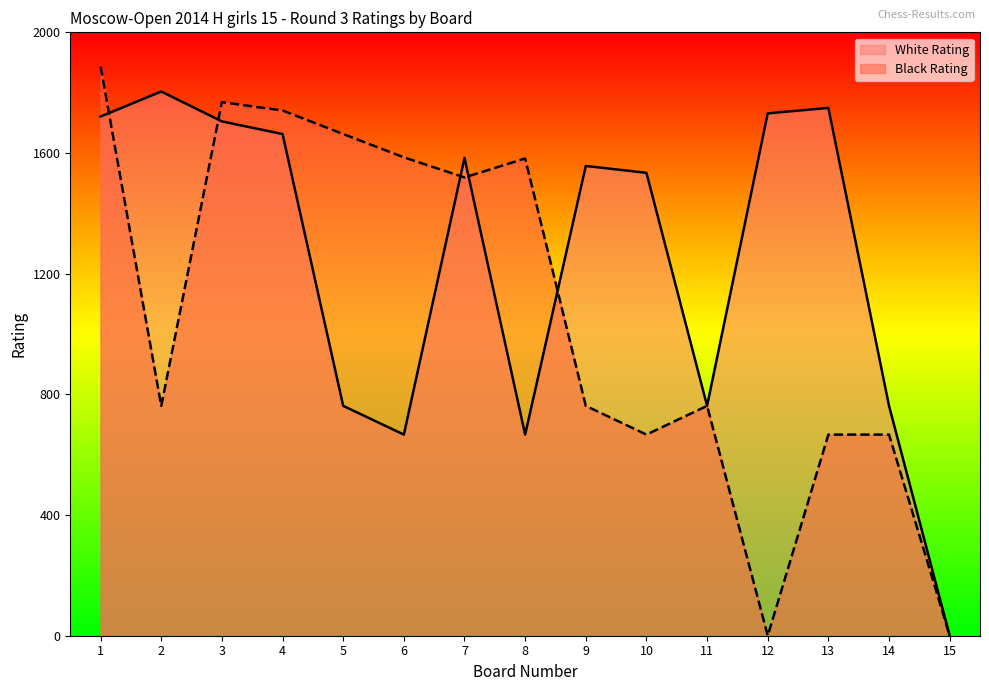

Reading right to left, transcribe all the data shown in this chart.

White Rating: 15=0	14=800	13=1837	12=1818	11=800	10=1611	9=1635	8=700	7=1663	6=700	5=800	4=1746	3=1790	2=1894	1=1807
Black Rating: 15=0	14=700	13=700	12=0	11=800	10=700	9=800	8=1661	7=1595	6=1665	5=1746	4=1828	3=1857	2=800	1=1981